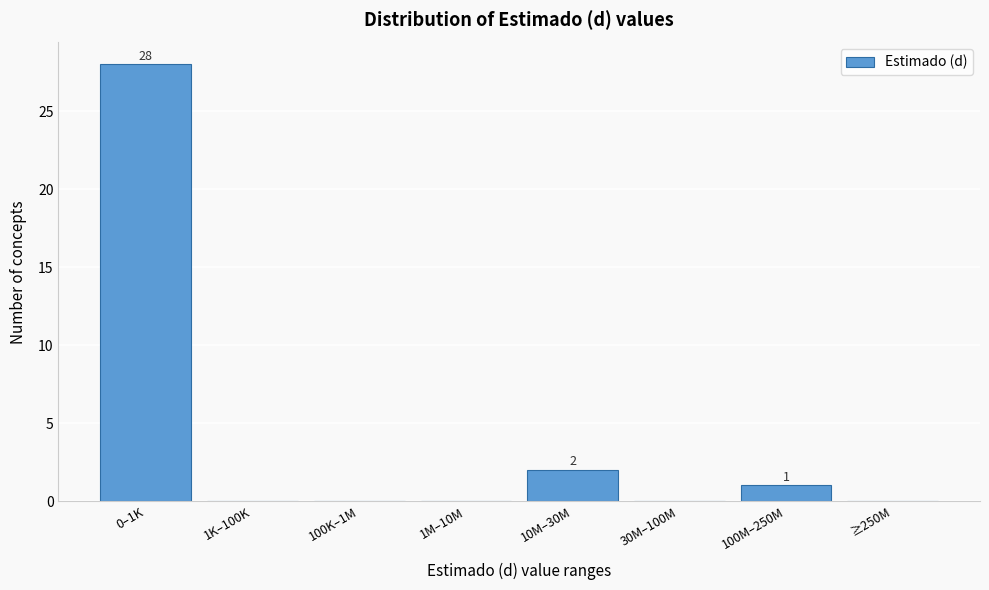

Reading left to right, what are all the values shown in this chart?

0–1K=28	1K–100K=0	100K–1M=0	1M–10M=0	10M–30M=2	30M–100M=0	100M–250M=1	≥250M=0